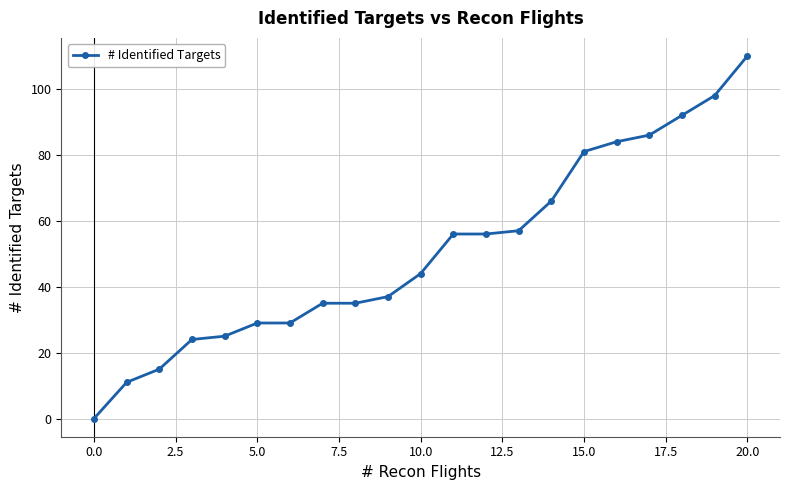

What is the maximum value shown in the chart?

110